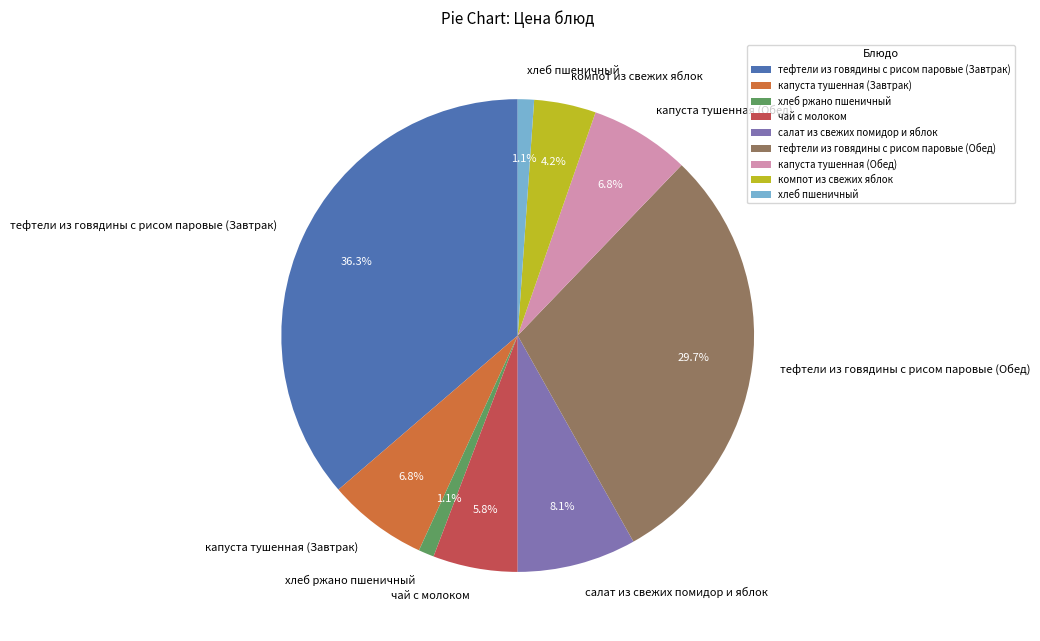

The капуста тушенная (Обед) slice represents 7% of the pie. True or false?

True